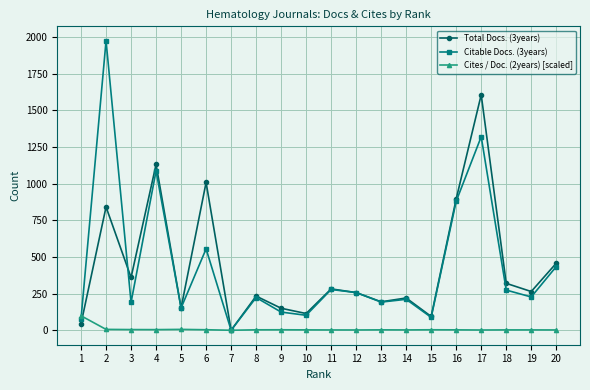

Which series has the widest spread of values?

Citable Docs. (3years)